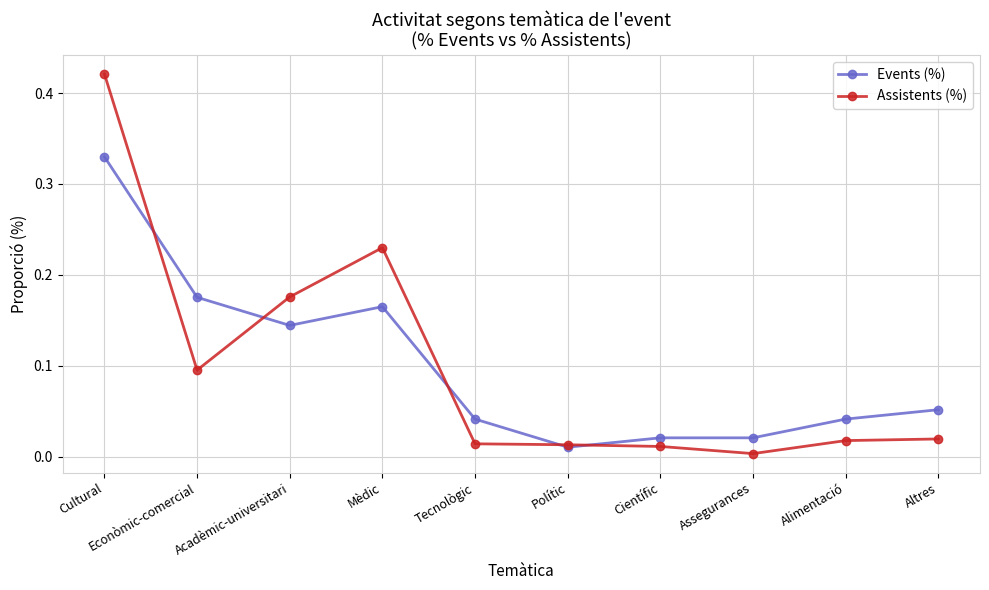

Which series has the widest spread of values?

Assistents (%)